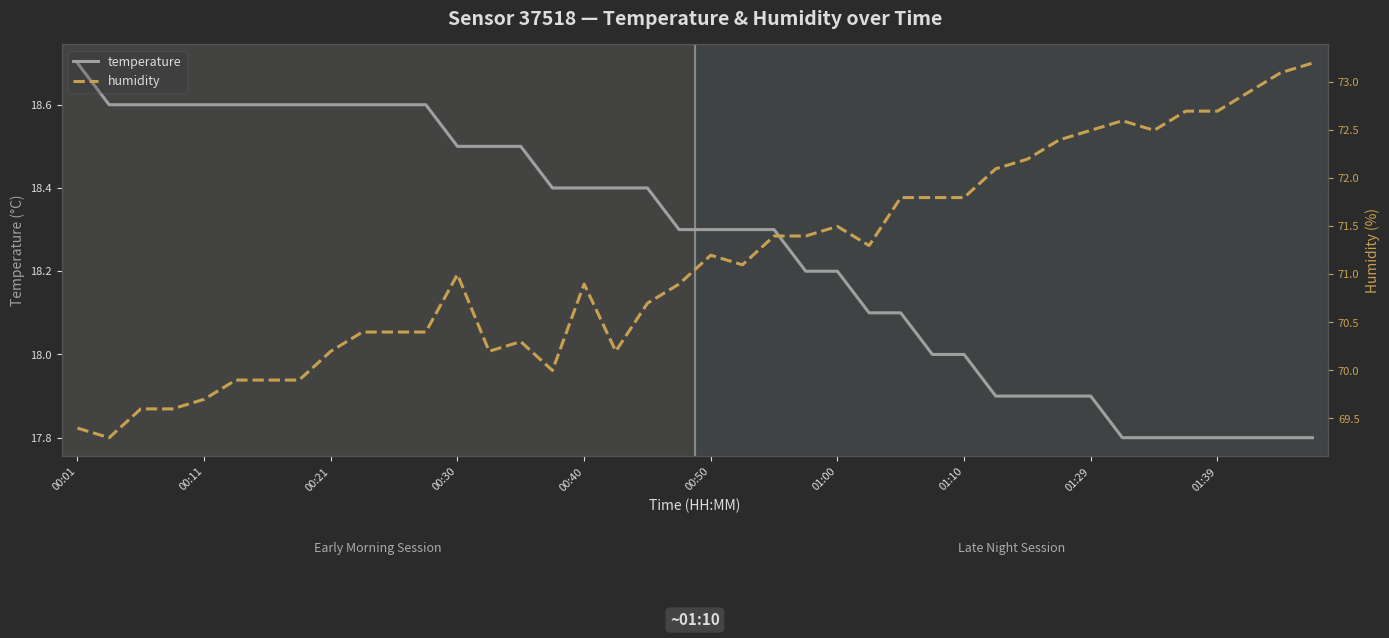

True or false: temperature has more than 2 points higher than both neighbors.

False